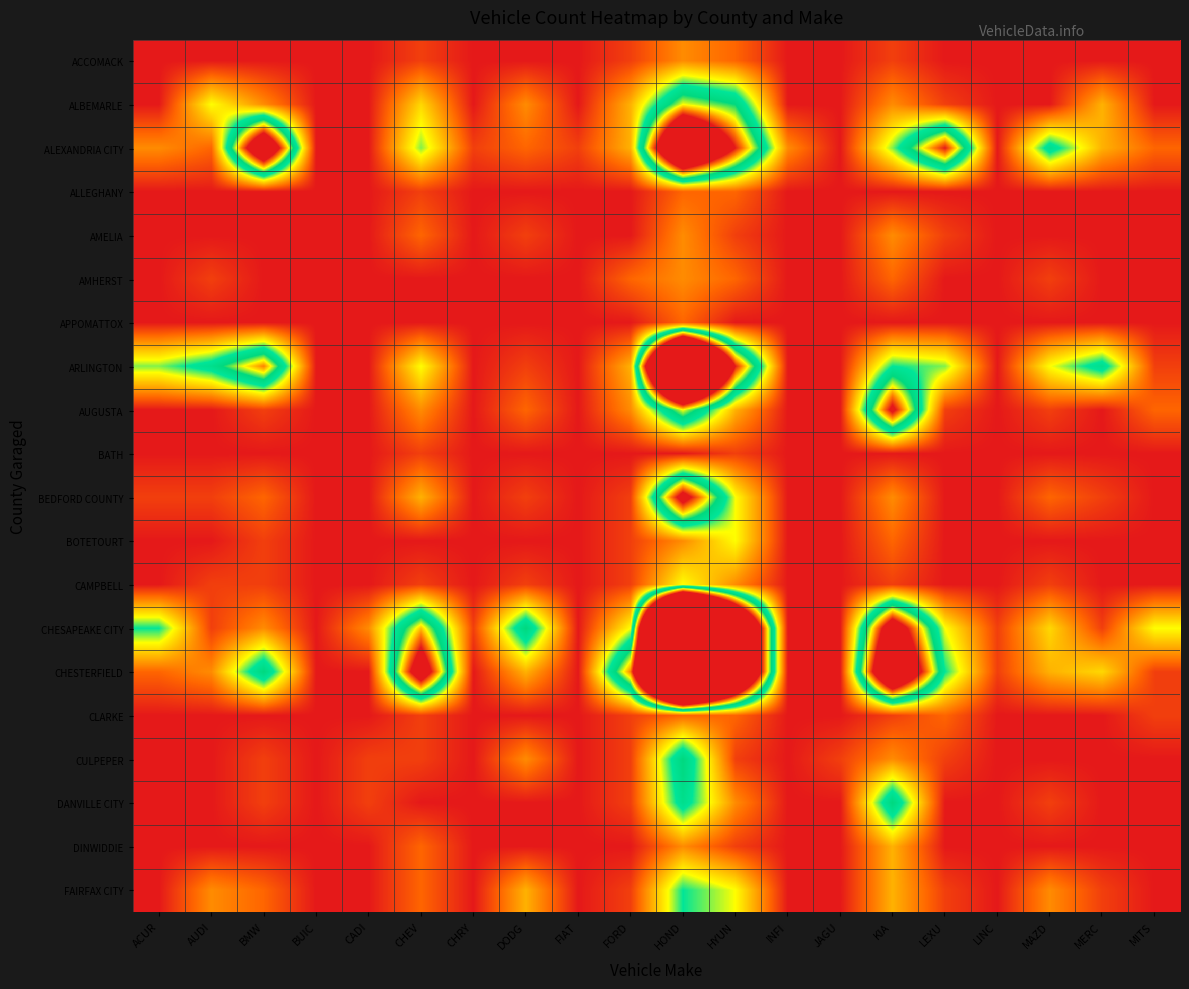

Which series has the largest range (max minus min)?

CHESAPEAKE CITY